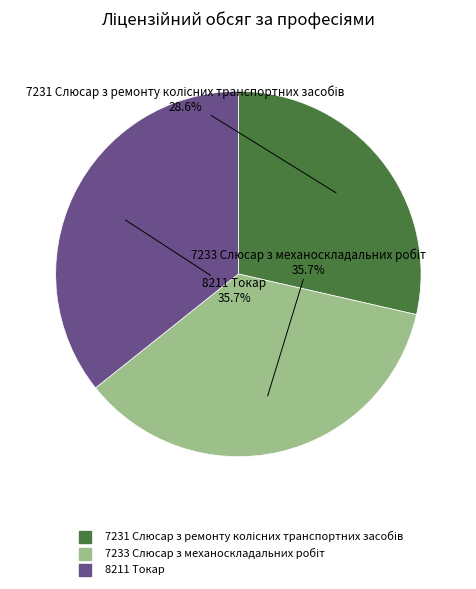

Does 8211 Токар account for over 50% of the chart?

No